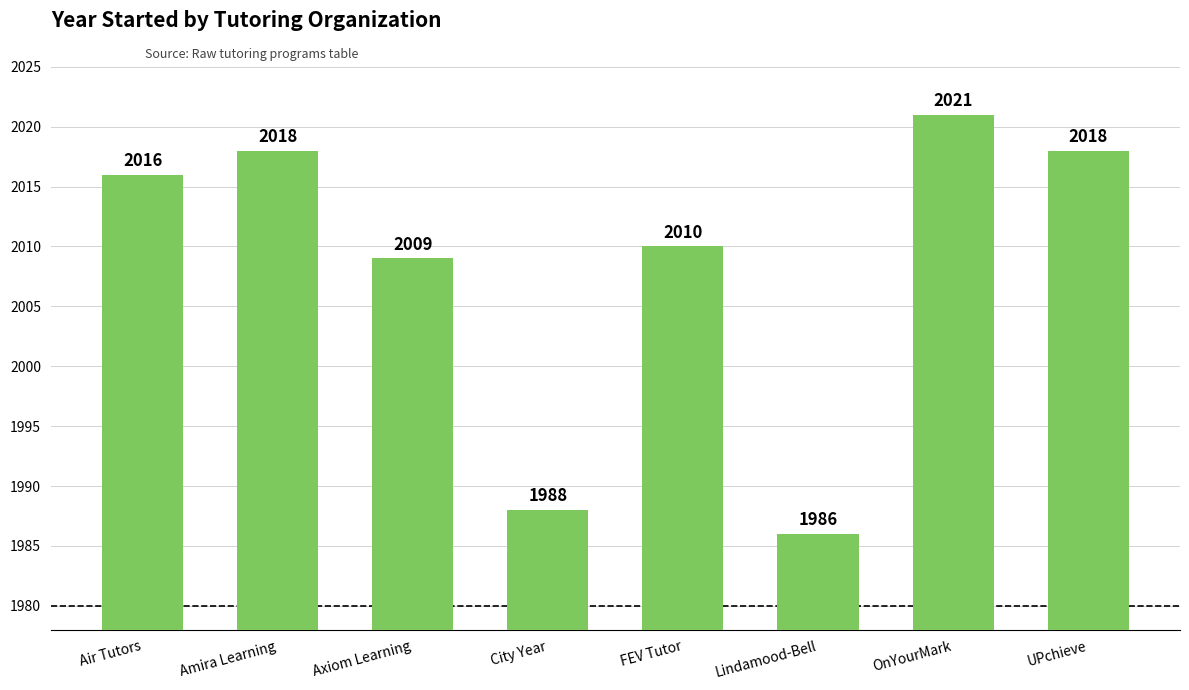

True or false: the data shows 3558 at OnYourMark.

False